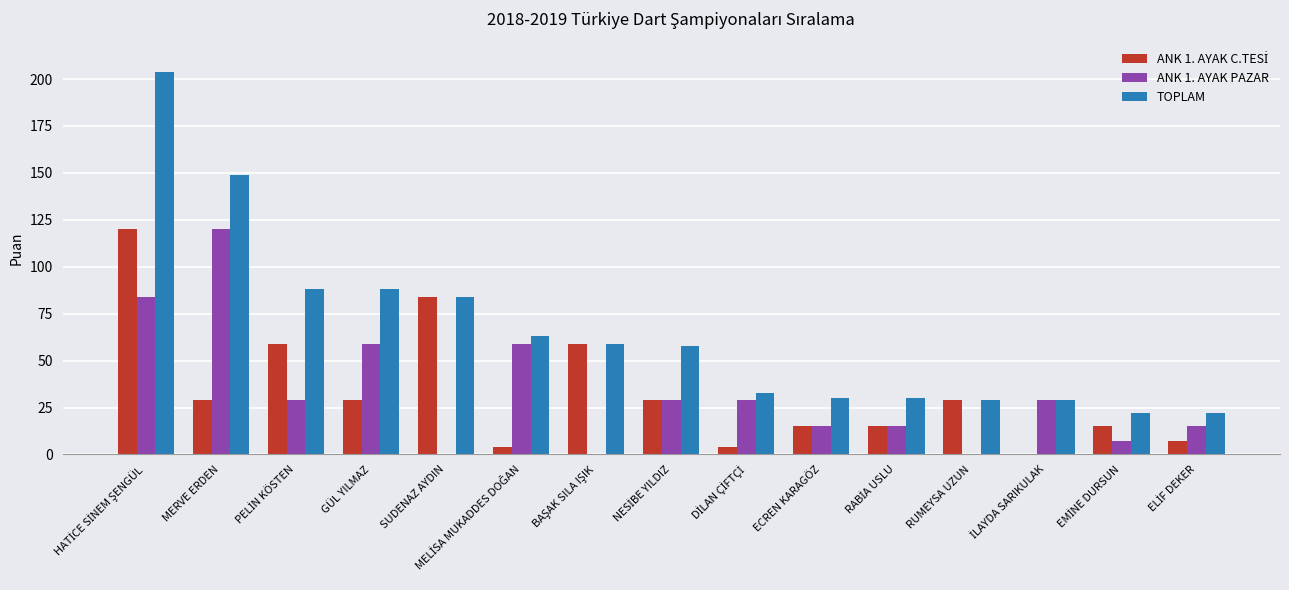

Which series has the largest total across all categories?

TOPLAM